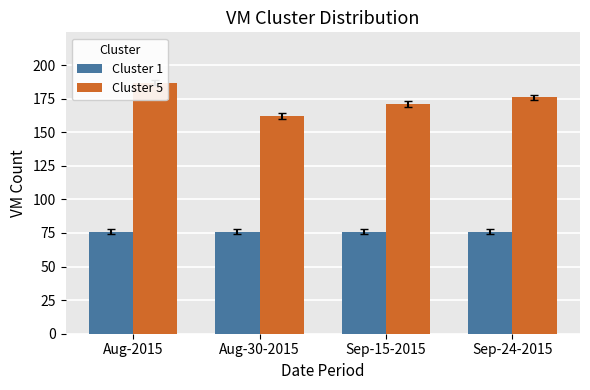

What is the minimum value for Cluster 1?

76